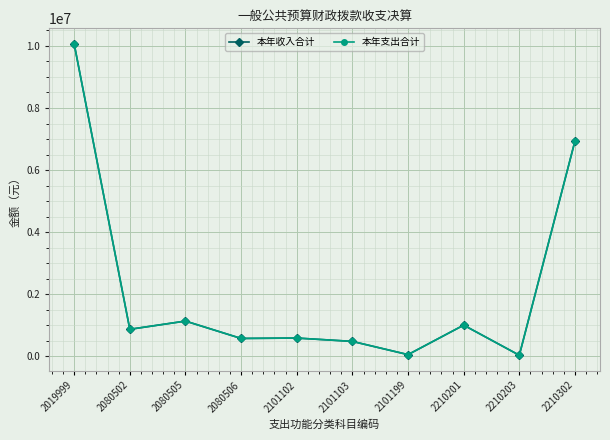

What is the difference between the maximum and minimum values in the 本年支出合计 series?

10024791.8